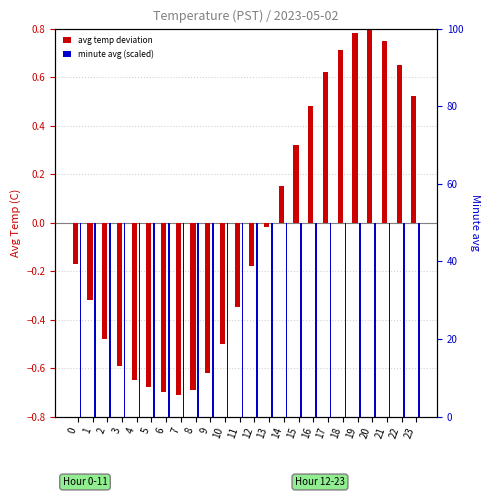

Is it true that minute avg (scaled) equals 10.3 at 9?

False